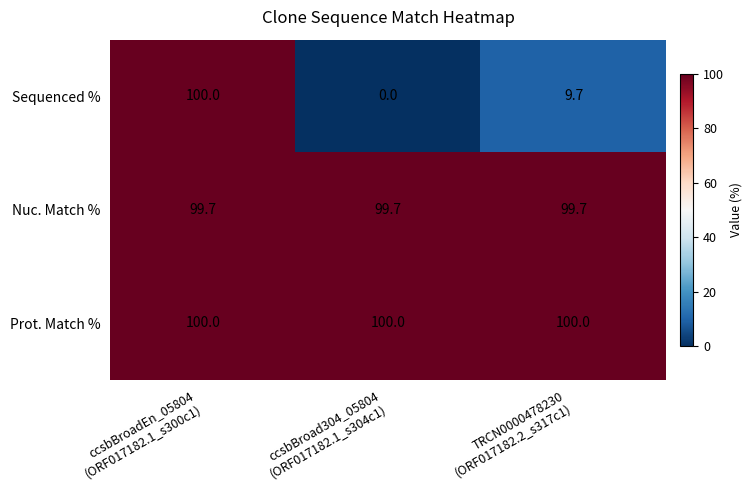

Which series has the largest total across all categories?

Prot. Match %